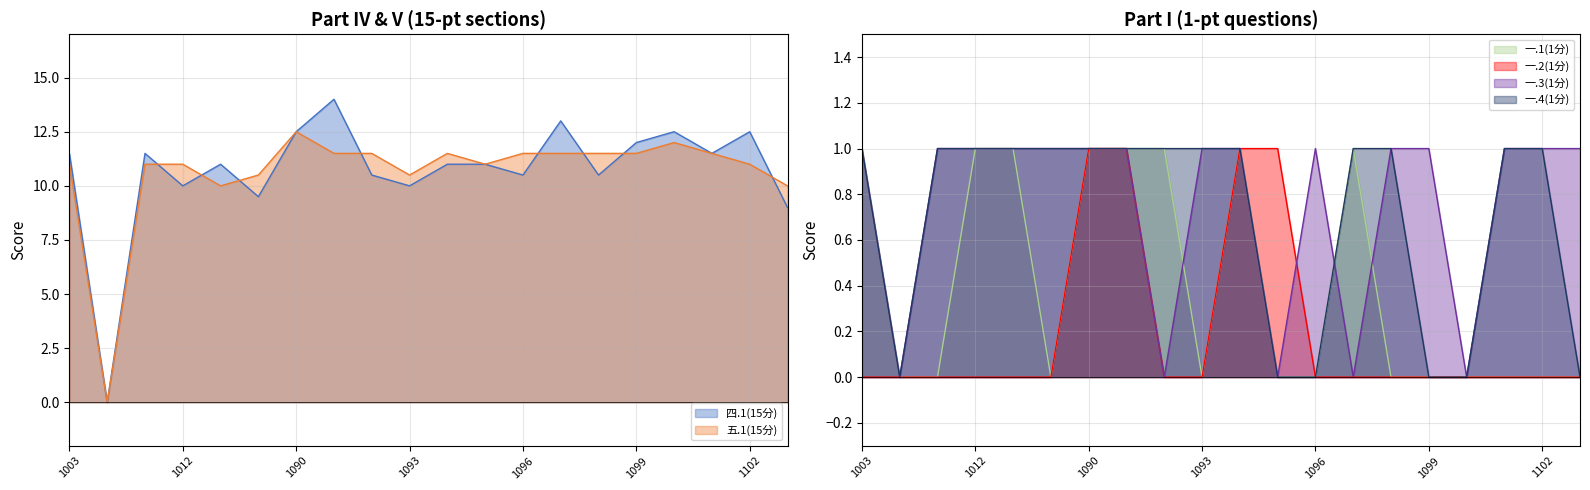

Which label corresponds to the largest value in the chart?

2022011091